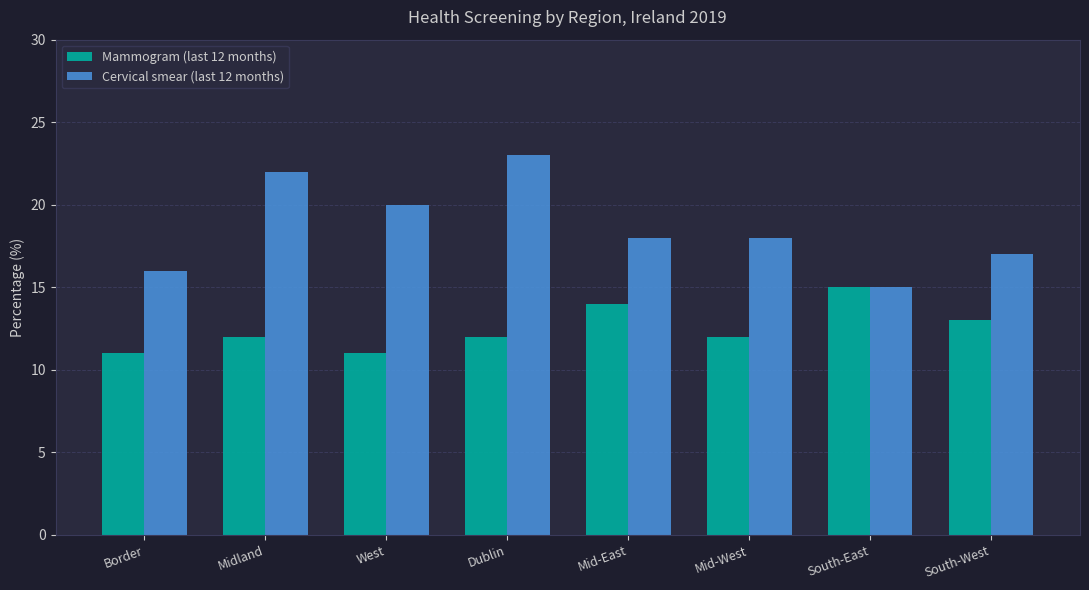

What is the minimum value for Cervical smear (last 12 months)?

15